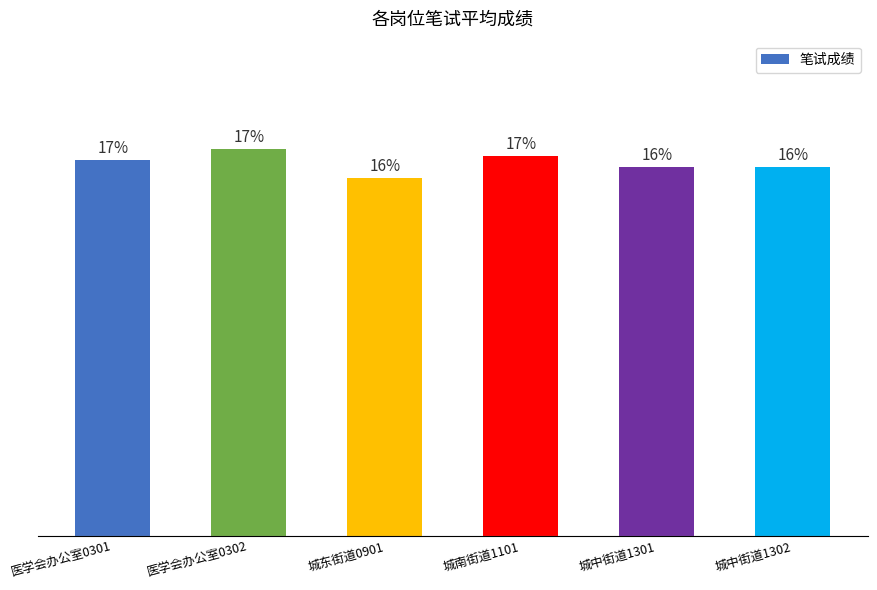

Does the chart contain any negative values?

No